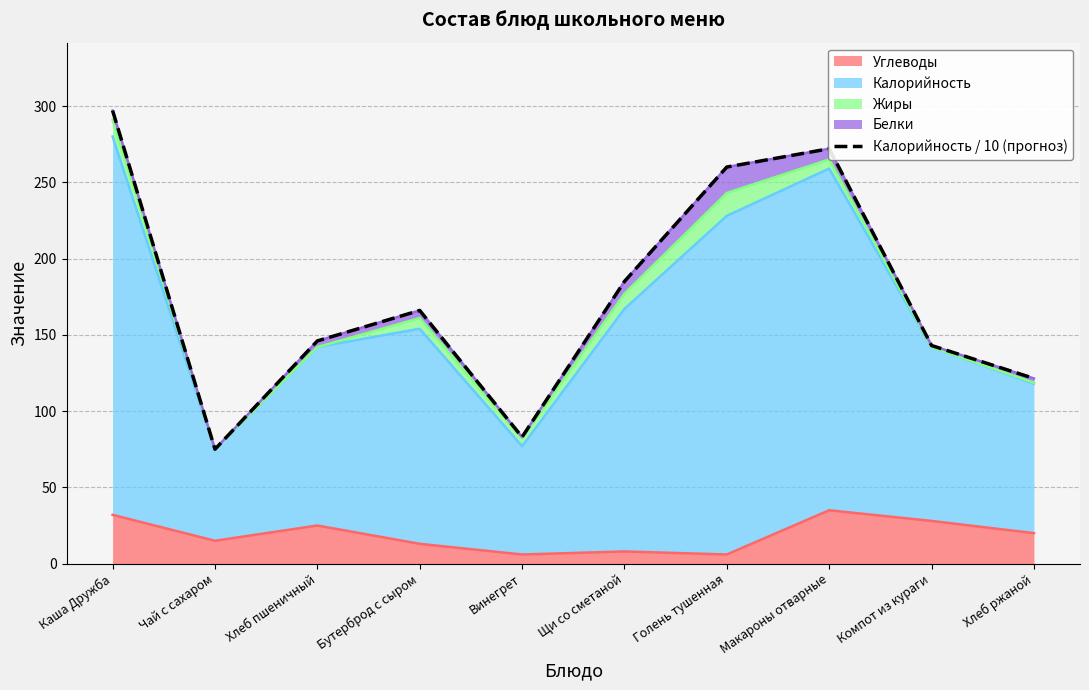

Which category has the lowest value across all series?

Чай с сахаром